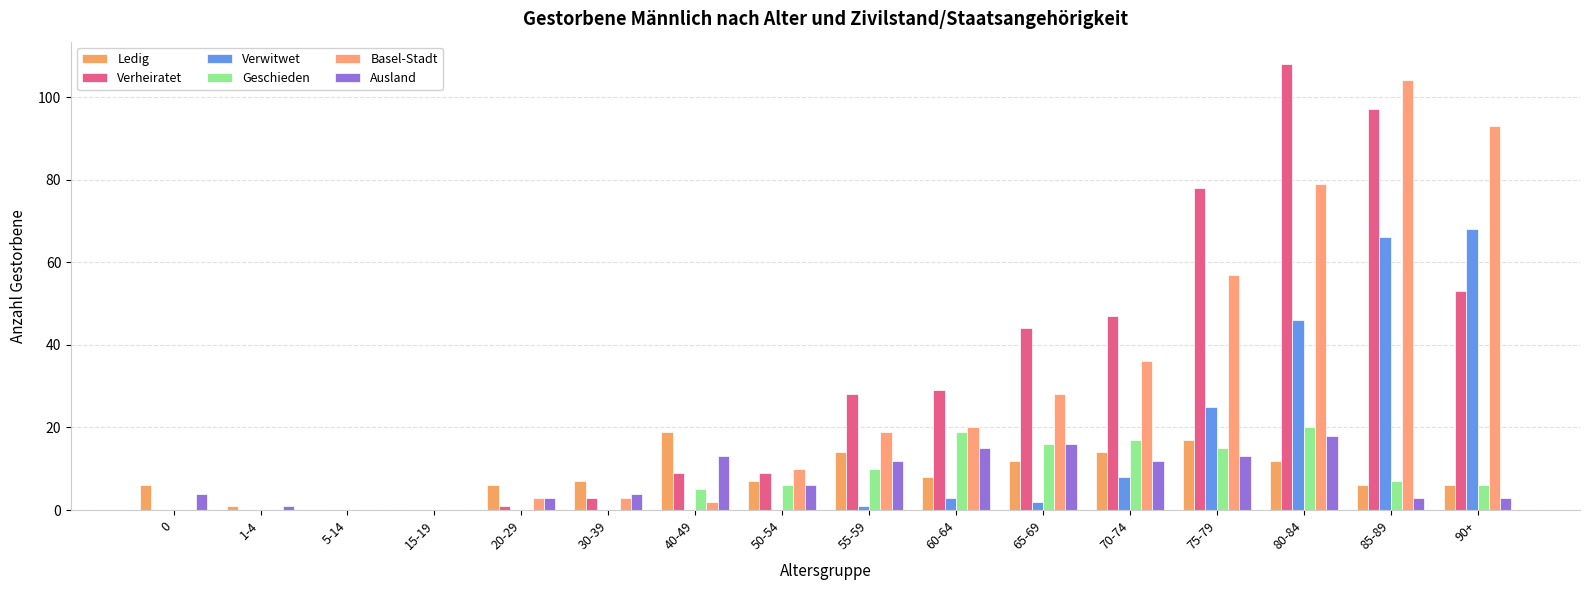

What are all the series names shown in the legend?

Ledig, Verheiratet, Verwitwet, Geschieden, Basel-Stadt, Ausland